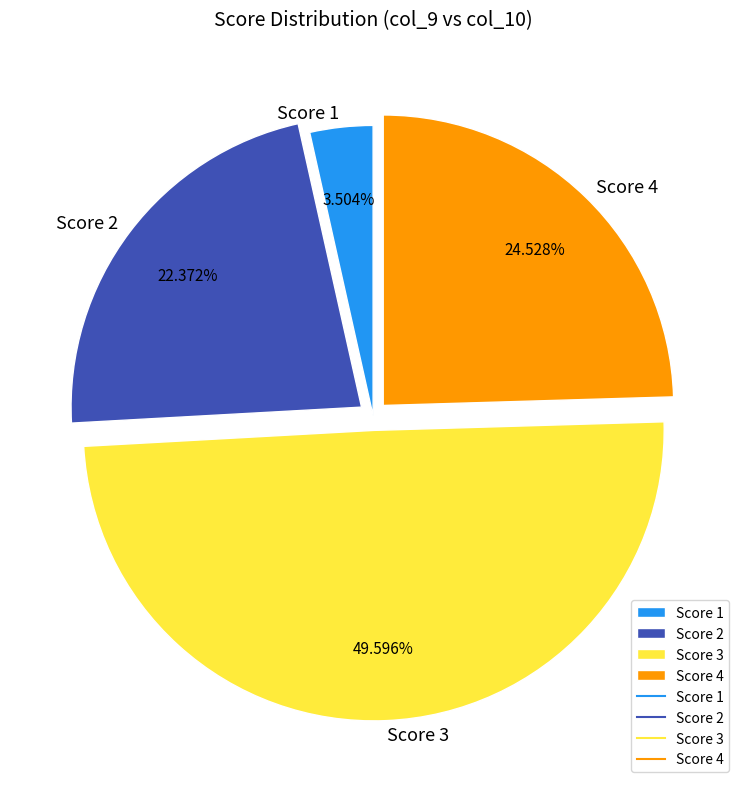

Rank the categories by value from lowest to highest.

Score 1, Score 2, Score 4, Score 3